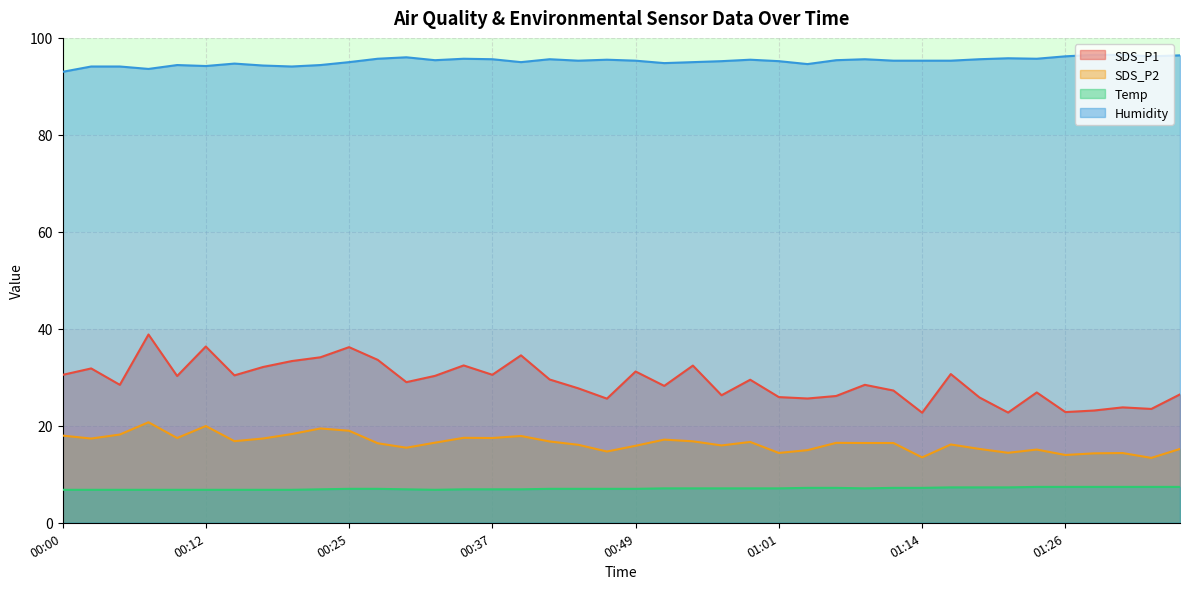

Is it true that SDS_P1 equals 28.4 at 01:09?

True